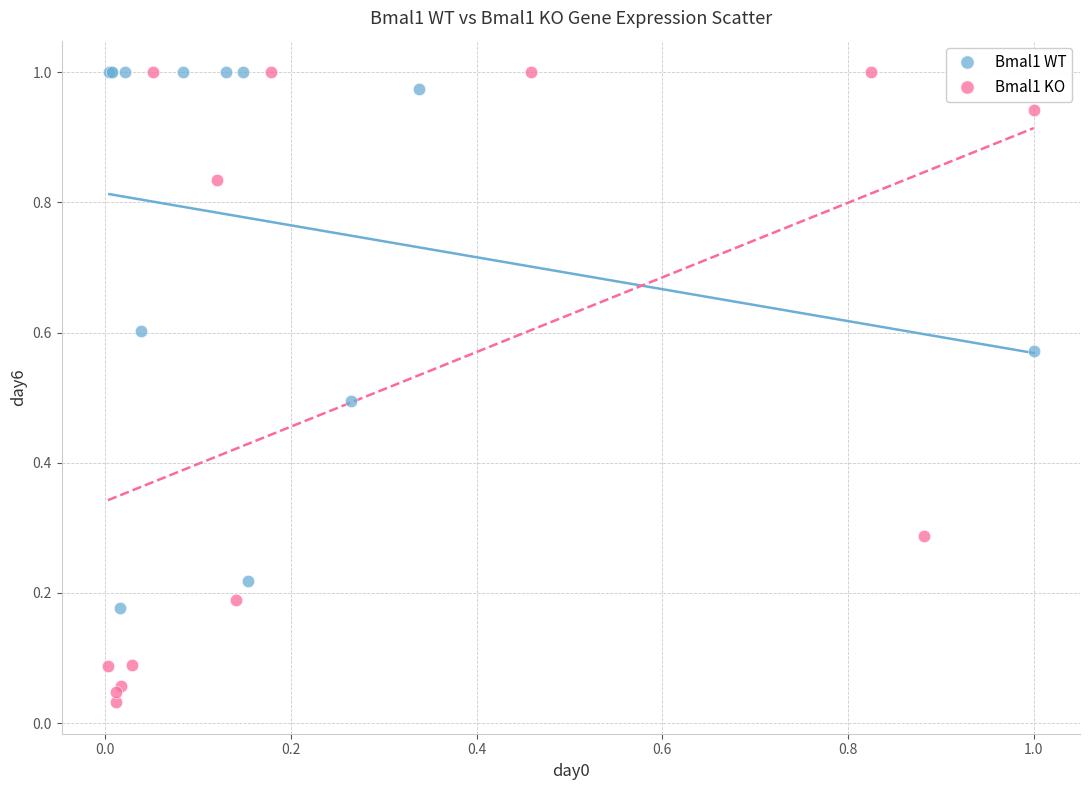

Which series has the largest Y range (max minus min)?

Bmal1 KO